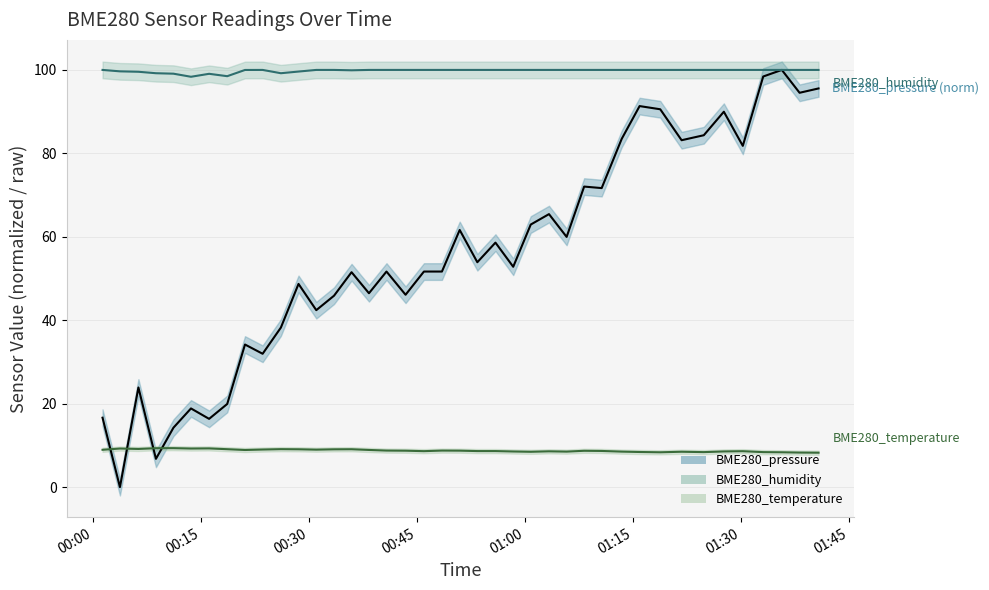

True or false: BME280_temperature and BME280_humidity cross at least once.

False